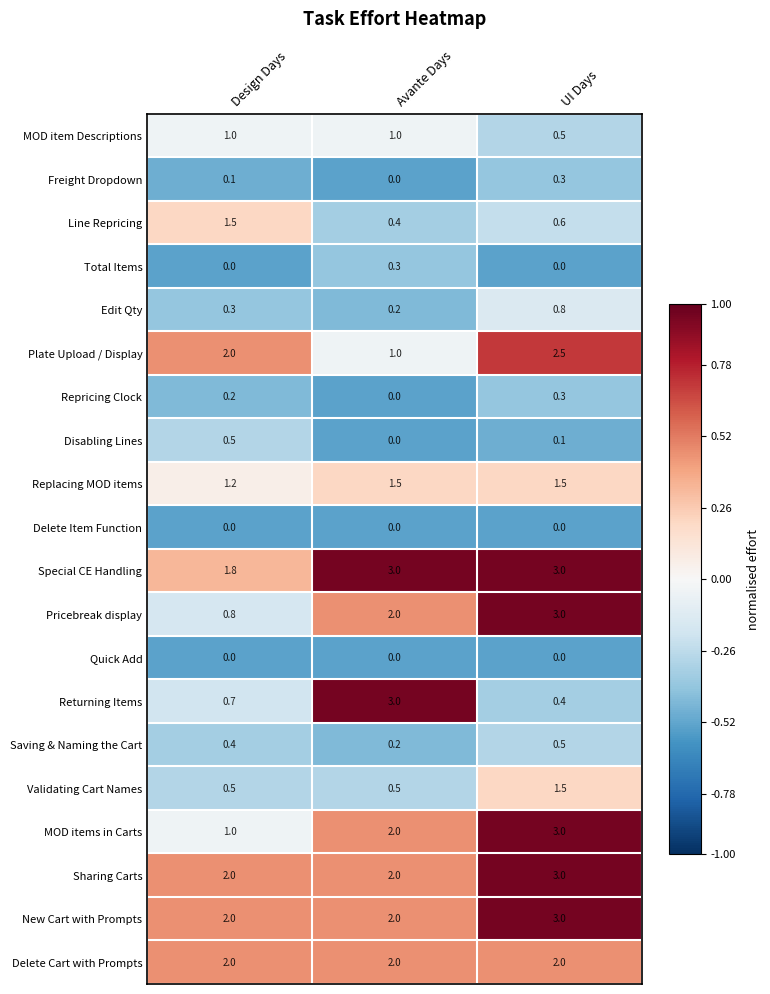

What is the lowest value of the Validating Cart Names series?

0.5